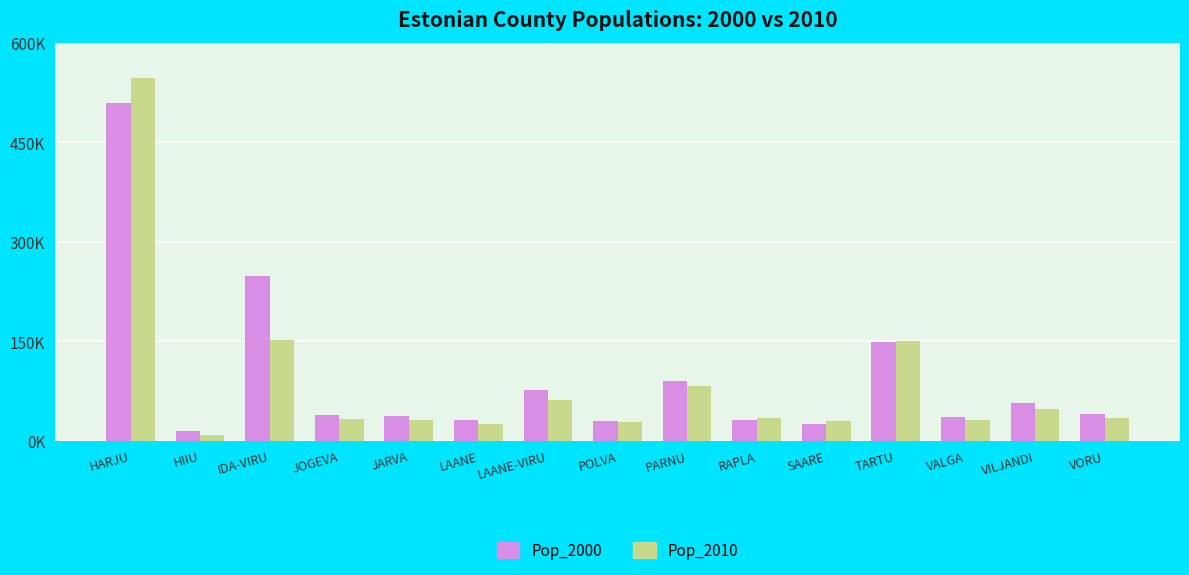

What is the difference between the maximum and second lowest values in the Pop_2000 series?

484247